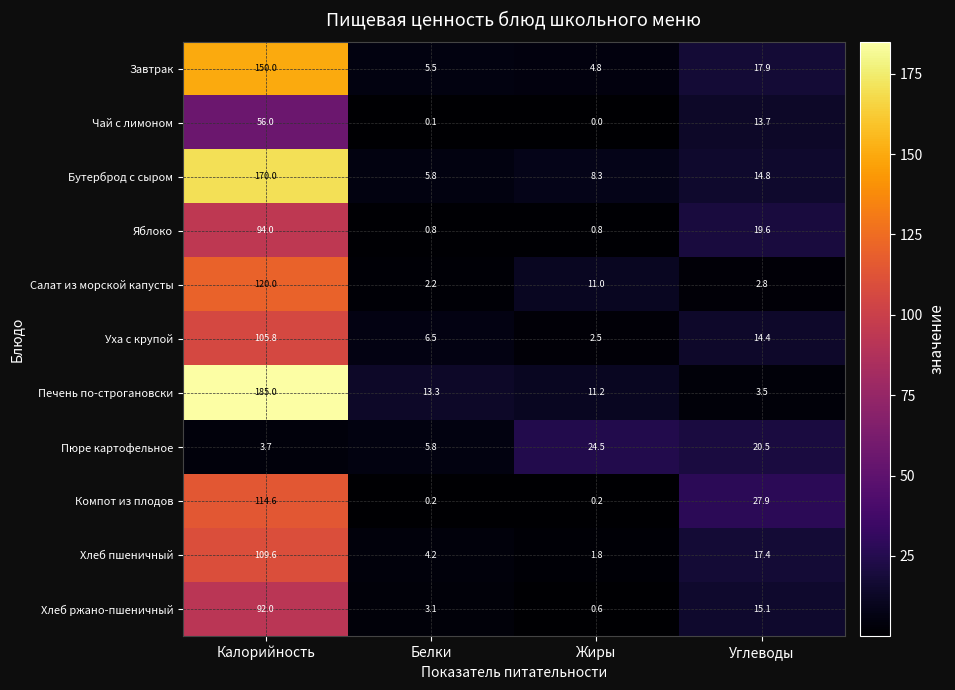

What is the total value across all series at Жиры?

65.7